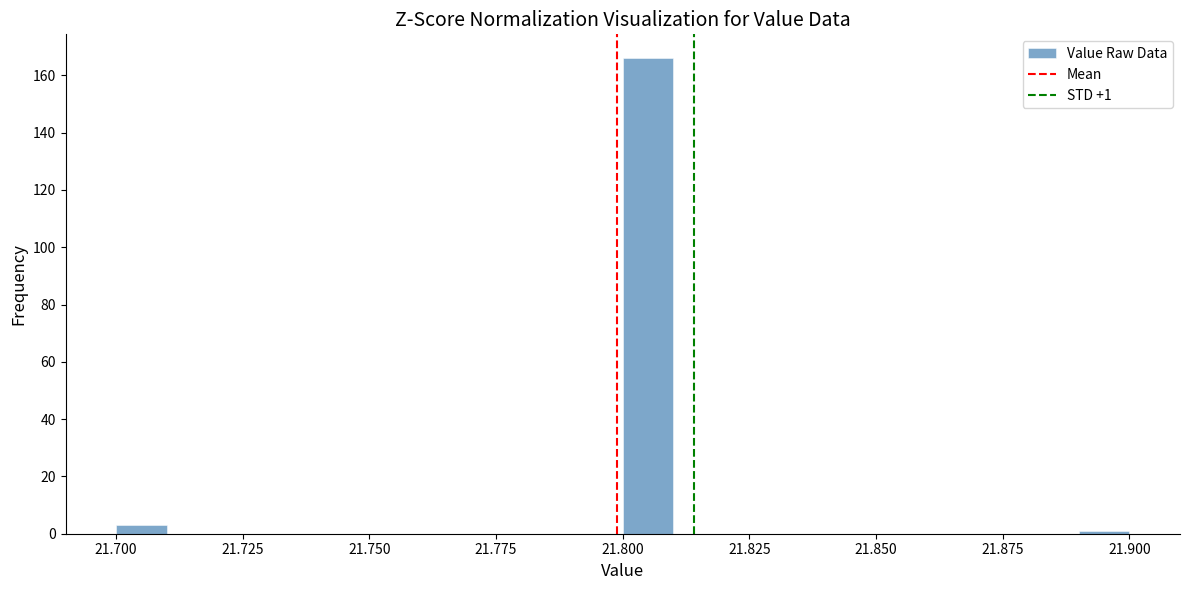

Read against the x-axis, roughly where is the centre of the tallest bar?

21.805